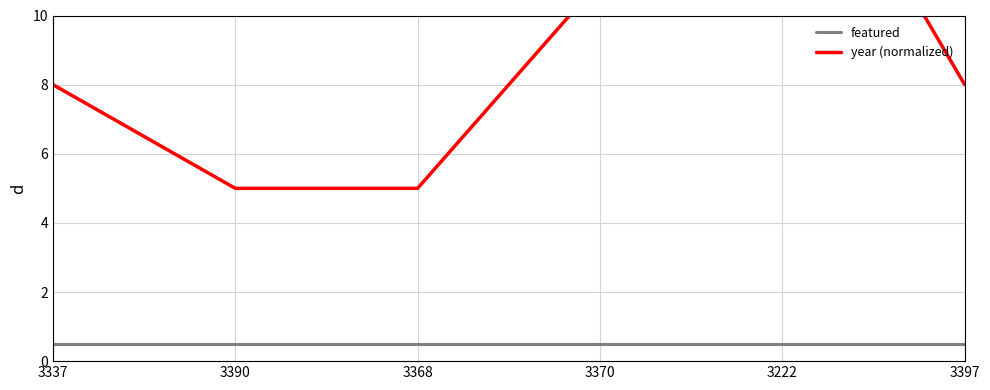

List the series in order of their peak value, lowest first.

featured, year (normalized)